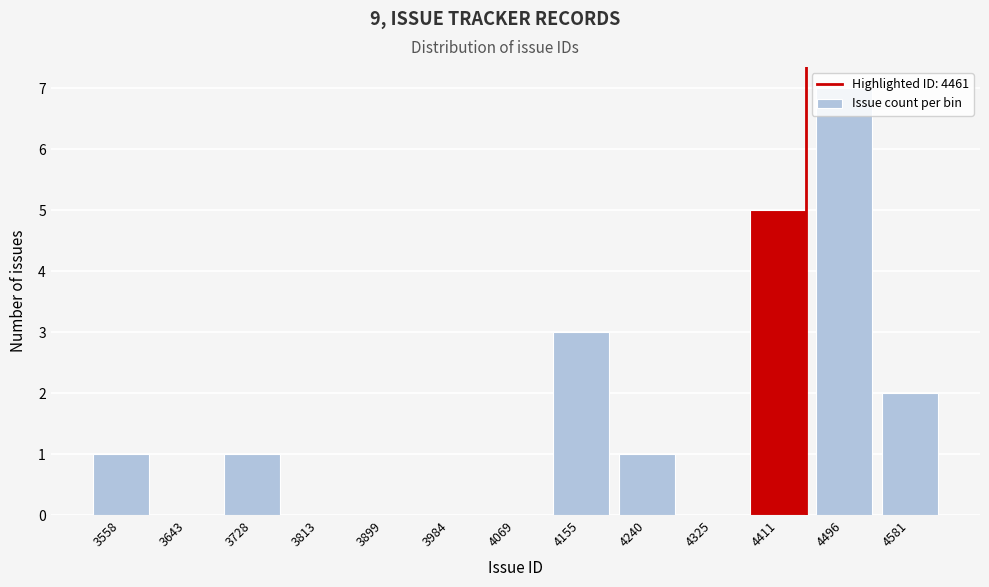

What is the approximate value at 4496?

7